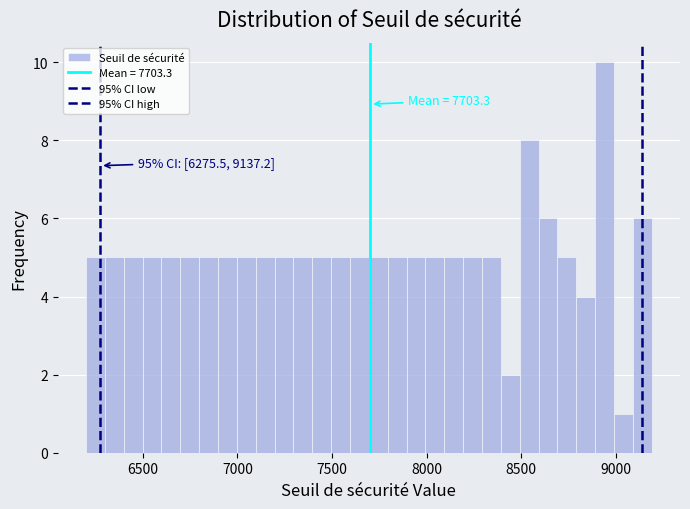

Read against the x-axis, roughly where is the centre of the tallest bar?

8950